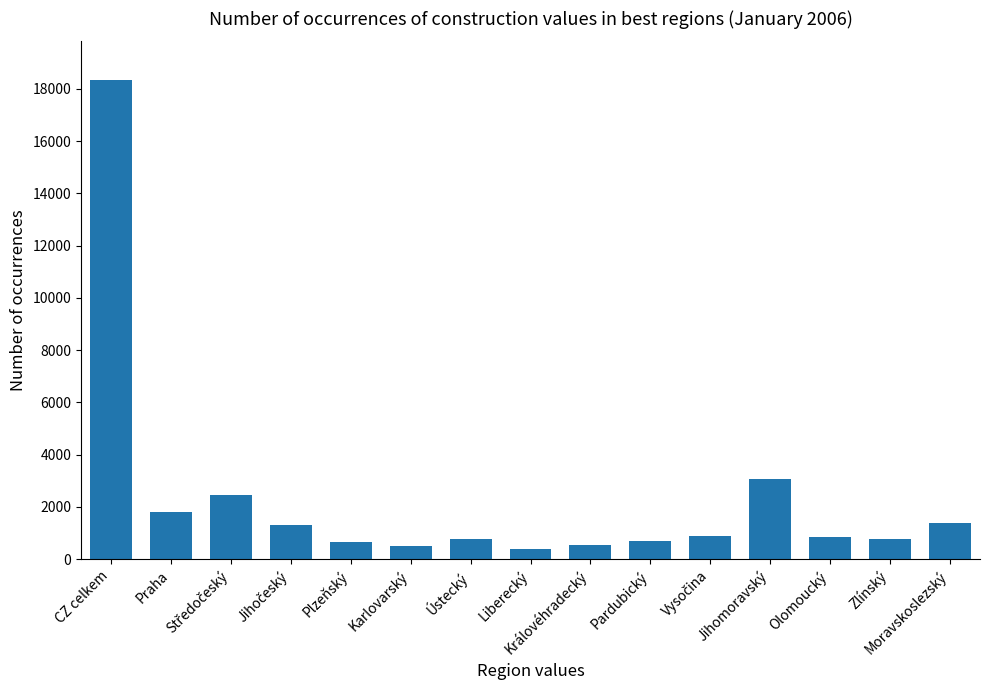

What is the value of the 10th bar from the left?

673